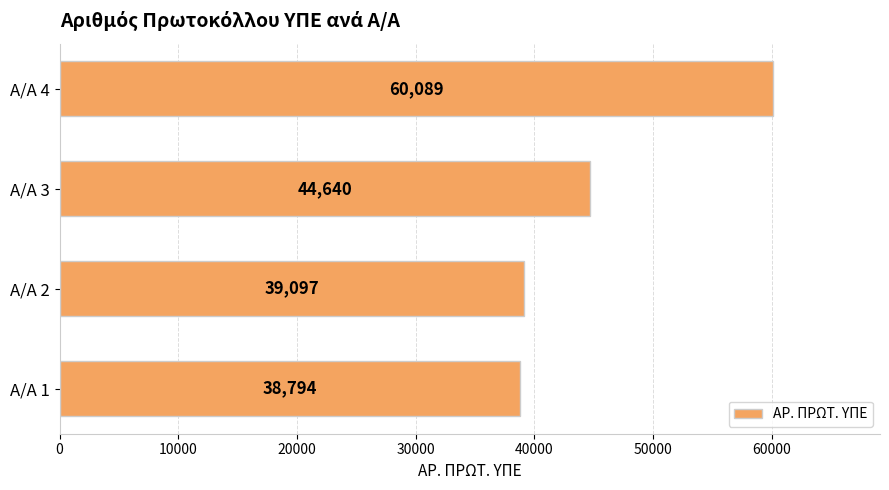

List the labels in order of value, smallest first.

Α/Α 1, Α/Α 2, Α/Α 3, Α/Α 4